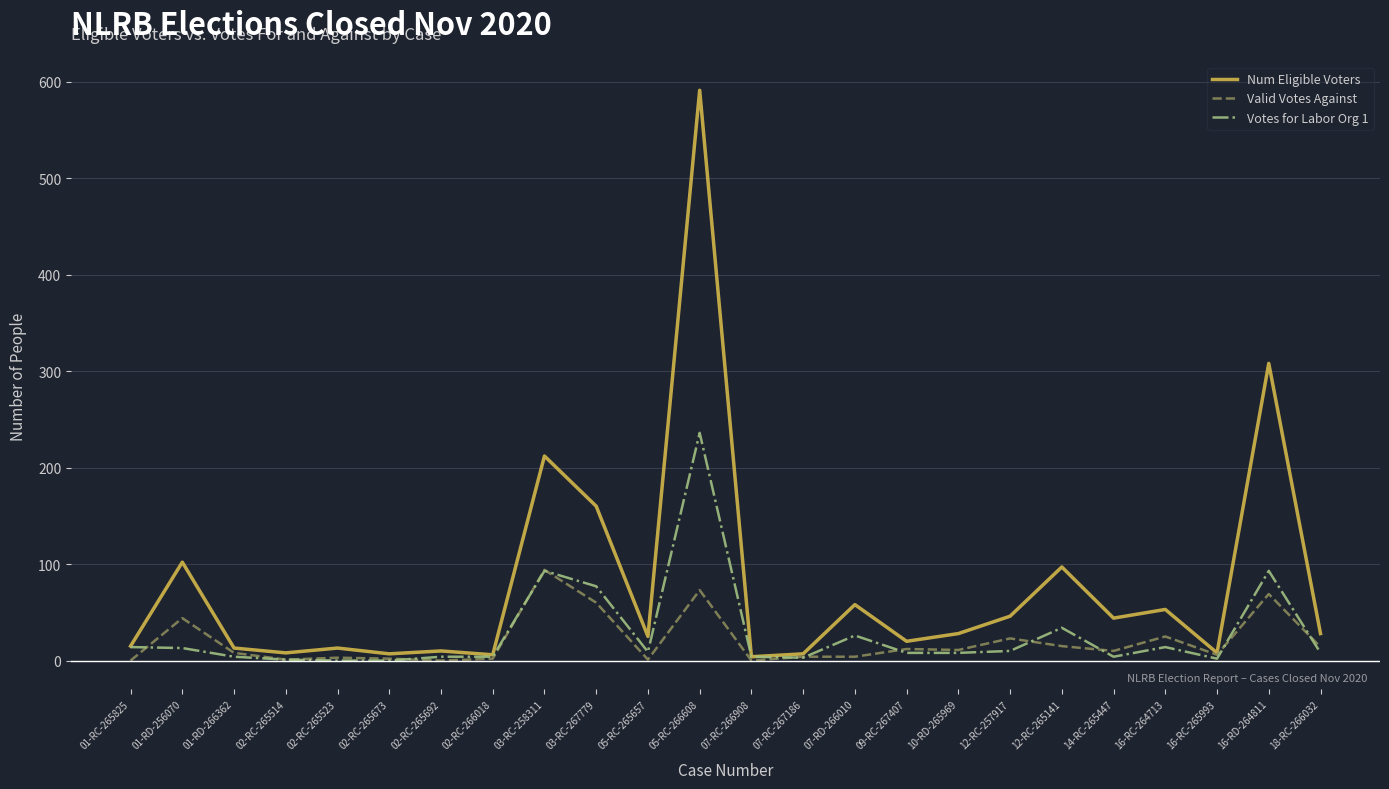

Where does the Num Eligible Voters series first go above 28?

01-RD-256070